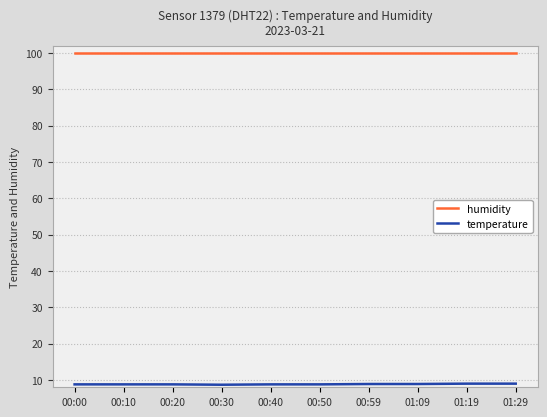

The humidity series shows 99.9 at 00:50. True or false?

True